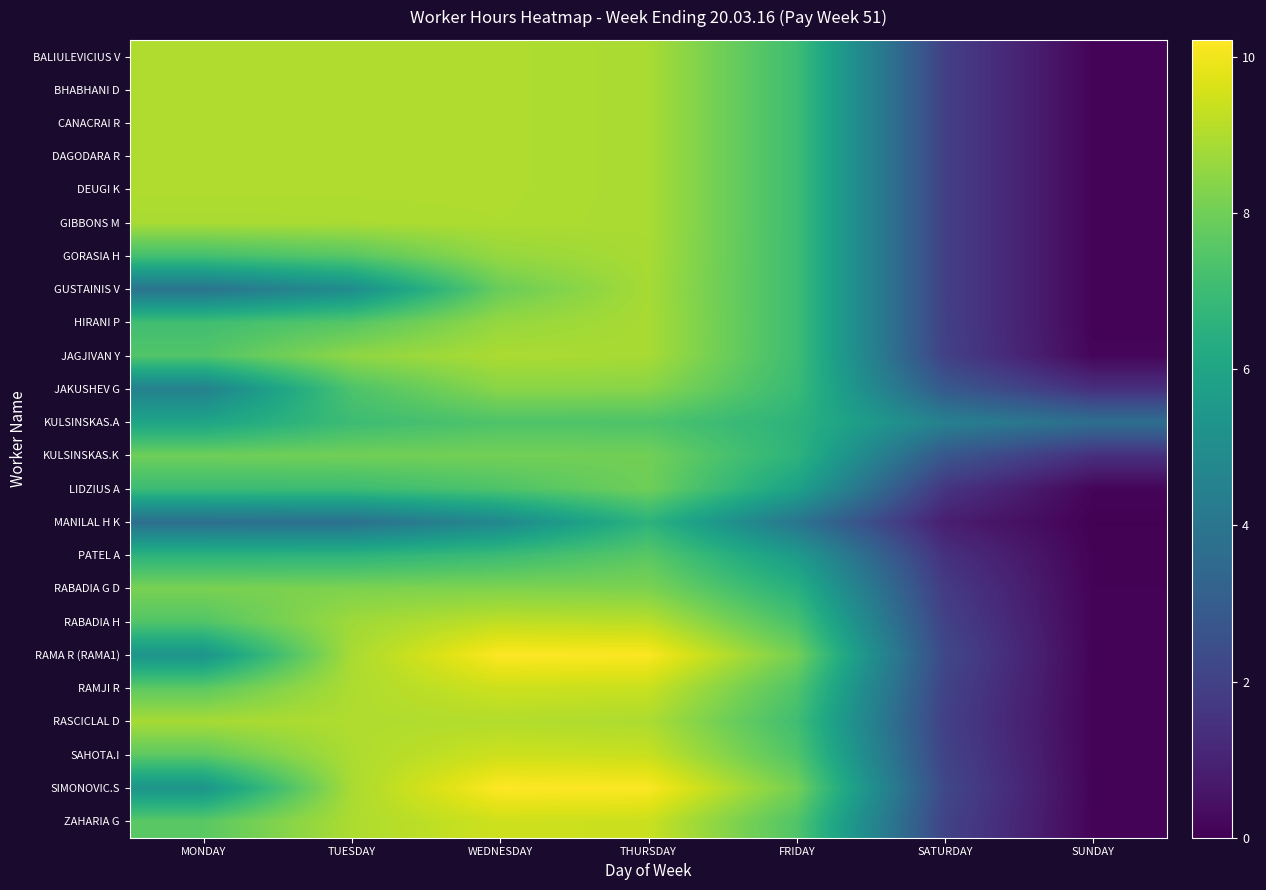

Reading left to right, what are all the values shown in this chart?

BALIULEVICIUS V: MONDAY=9.0	TUESDAY=9.0	WEDNESDAY=9.0	THURSDAY=8.9	FRIDAY=7.1	SATURDAY=1.9	SUNDAY=0.1
BHABHANI D: MONDAY=9.0	TUESDAY=9.0	WEDNESDAY=9.0	THURSDAY=8.9	FRIDAY=7.1	SATURDAY=1.9	SUNDAY=0.1
CANACRAI R: MONDAY=9.0	TUESDAY=9.0	WEDNESDAY=9.0	THURSDAY=8.9	FRIDAY=7.1	SATURDAY=1.9	SUNDAY=0.1
DAGODARA R: MONDAY=9.0	TUESDAY=9.0	WEDNESDAY=9.0	THURSDAY=8.9	FRIDAY=7.1	SATURDAY=1.9	SUNDAY=0.1
DEUGI K: MONDAY=9.0	TUESDAY=9.0	WEDNESDAY=9.0	THURSDAY=8.9	FRIDAY=7.1	SATURDAY=1.9	SUNDAY=0.1
GIBBONS M: MONDAY=8.9	TUESDAY=8.9	WEDNESDAY=9.0	THURSDAY=8.9	FRIDAY=7.1	SATURDAY=1.9	SUNDAY=0.1
GORASIA H: MONDAY=7.2	TUESDAY=7.5	WEDNESDAY=8.6	THURSDAY=8.9	FRIDAY=7.1	SATURDAY=1.9	SUNDAY=0.1
GUSTAINIS V: MONDAY=3.9	TUESDAY=5.0	WEDNESDAY=7.9	THURSDAY=8.9	FRIDAY=7.1	SATURDAY=1.9	SUNDAY=0.1
HIRANI P: MONDAY=7.1	TUESDAY=7.5	WEDNESDAY=8.6	THURSDAY=8.9	FRIDAY=7.1	SATURDAY=1.9	SUNDAY=0.1
JAGJIVAN Y: MONDAY=7.5	TUESDAY=8.5	WEDNESDAY=8.9	THURSDAY=8.9	FRIDAY=7.1	SATURDAY=2.0	SUNDAY=0.1
JAKUSHEV G: MONDAY=4.5	TUESDAY=7.4	WEDNESDAY=8.4	THURSDAY=8.4	FRIDAY=6.9	SATURDAY=2.9	SUNDAY=1.4
KULSINSKAS.A: MONDAY=6.0	TUESDAY=7.0	WEDNESDAY=7.4	THURSDAY=7.4	FRIDAY=6.6	SATURDAY=4.5	SUNDAY=3.7
KULSINSKAS.K: MONDAY=8.0	TUESDAY=8.0	WEDNESDAY=8.1	THURSDAY=8.0	FRIDAY=6.6	SATURDAY=2.8	SUNDAY=1.4
LIDZIUS A: MONDAY=7.0	TUESDAY=7.0	WEDNESDAY=7.4	THURSDAY=8.0	FRIDAY=5.9	SATURDAY=1.6	SUNDAY=0.1
MANILAL H K: MONDAY=3.7	TUESDAY=3.8	WEDNESDAY=4.8	THURSDAY=6.6	FRIDAY=4.0	SATURDAY=0.9	SUNDAY=0.0
PATEL A: MONDAY=6.6	TUESDAY=6.6	WEDNESDAY=7.0	THURSDAY=7.6	FRIDAY=5.6	SATURDAY=1.4	SUNDAY=0.1
RABADIA G D: MONDAY=8.2	TUESDAY=8.2	WEDNESDAY=8.3	THURSDAY=8.2	FRIDAY=6.5	SATURDAY=1.8	SUNDAY=0.1
RABADIA H: MONDAY=7.5	TUESDAY=8.8	WEDNESDAY=9.2	THURSDAY=9.2	FRIDAY=7.3	SATURDAY=2.0	SUNDAY=0.1
RAMA R (RAMA1): MONDAY=5.3	TUESDAY=8.9	WEDNESDAY=10.2	THURSDAY=10.2	FRIDAY=8.1	SATURDAY=2.2	SUNDAY=0.1
RAMJI R: MONDAY=7.7	TUESDAY=9.0	WEDNESDAY=9.4	THURSDAY=9.4	FRIDAY=7.4	SATURDAY=2.0	SUNDAY=0.1
RASCICLAL D: MONDAY=8.9	TUESDAY=9.0	WEDNESDAY=9.0	THURSDAY=9.0	FRIDAY=7.1	SATURDAY=1.9	SUNDAY=0.1
SAHOTA.I: MONDAY=7.7	TUESDAY=9.0	WEDNESDAY=9.4	THURSDAY=9.4	FRIDAY=7.4	SATURDAY=2.0	SUNDAY=0.1
SIMONOVIC.S: MONDAY=5.3	TUESDAY=8.9	WEDNESDAY=10.2	THURSDAY=10.2	FRIDAY=8.1	SATURDAY=2.2	SUNDAY=0.1
ZAHARIA G: MONDAY=7.6	TUESDAY=9.0	WEDNESDAY=9.5	THURSDAY=9.4	FRIDAY=7.4	SATURDAY=2.0	SUNDAY=0.1